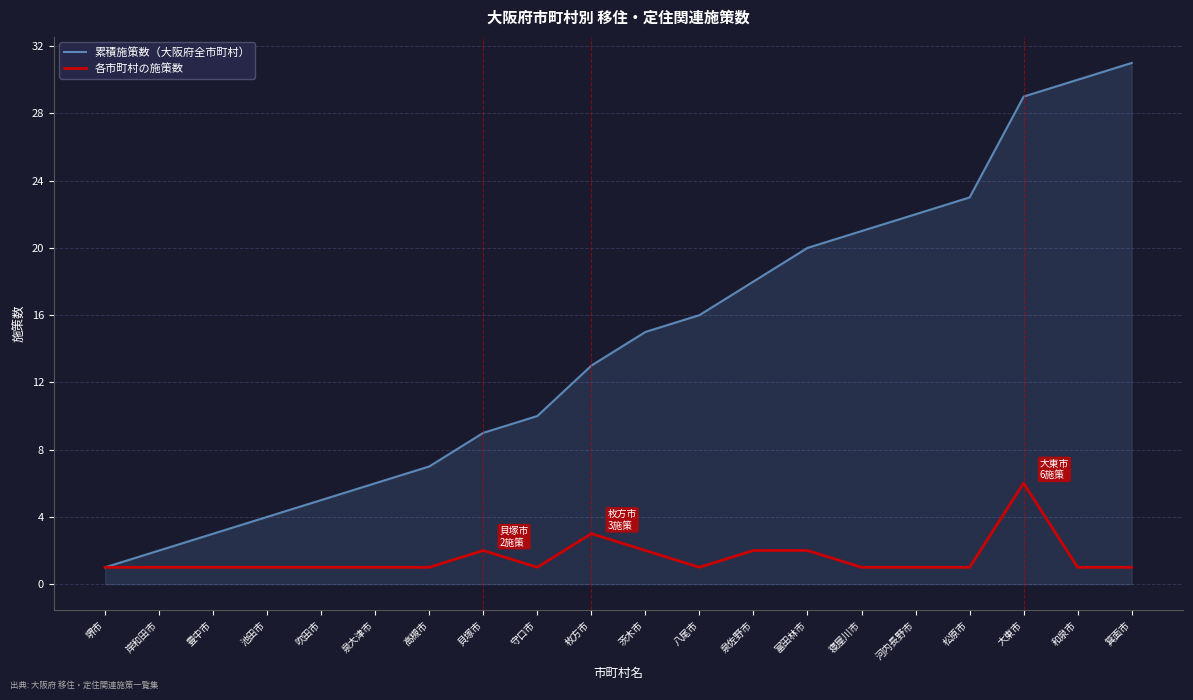

What are all the series names shown in the legend?

累積施策数（大阪府全市町村）, 各市町村の施策数